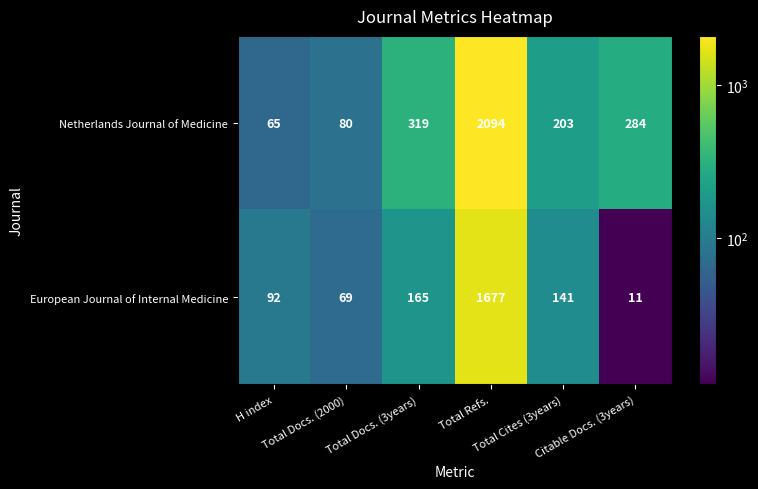

Which category has the lowest value across all series?

Citable Docs. (3years)